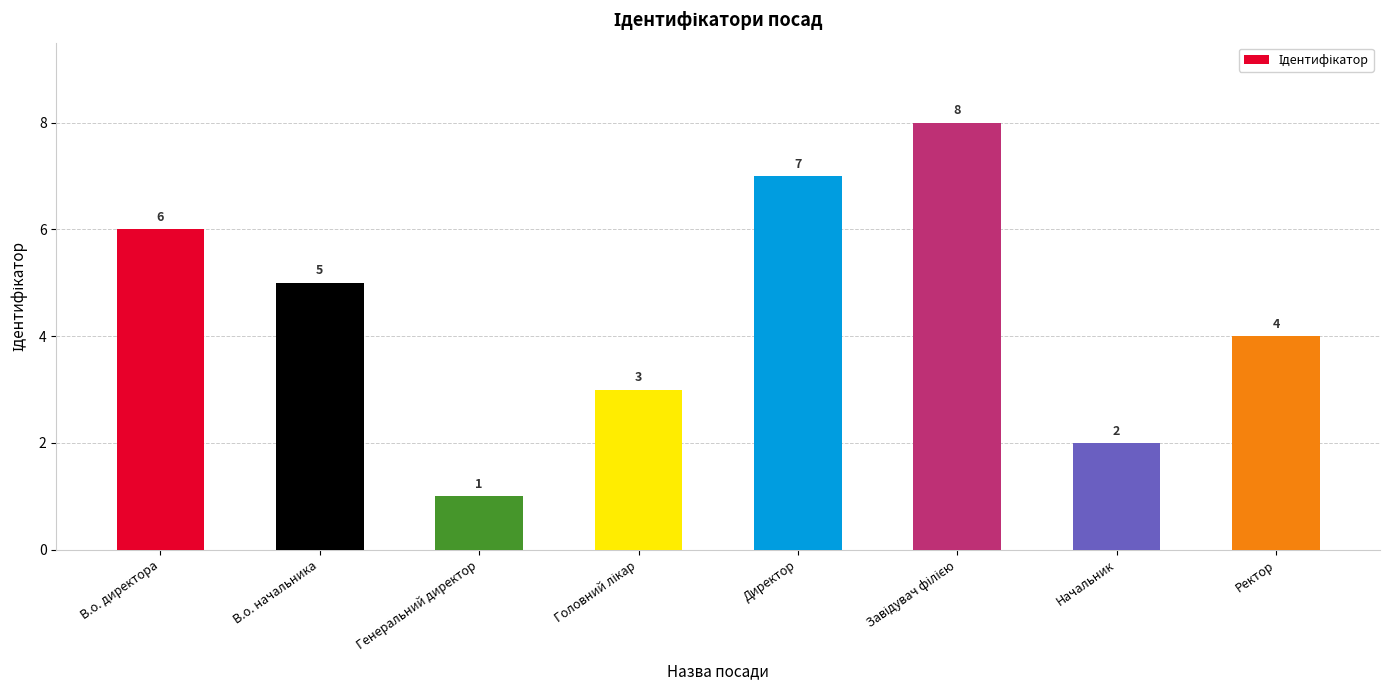

How many categories are shown in the chart?

8